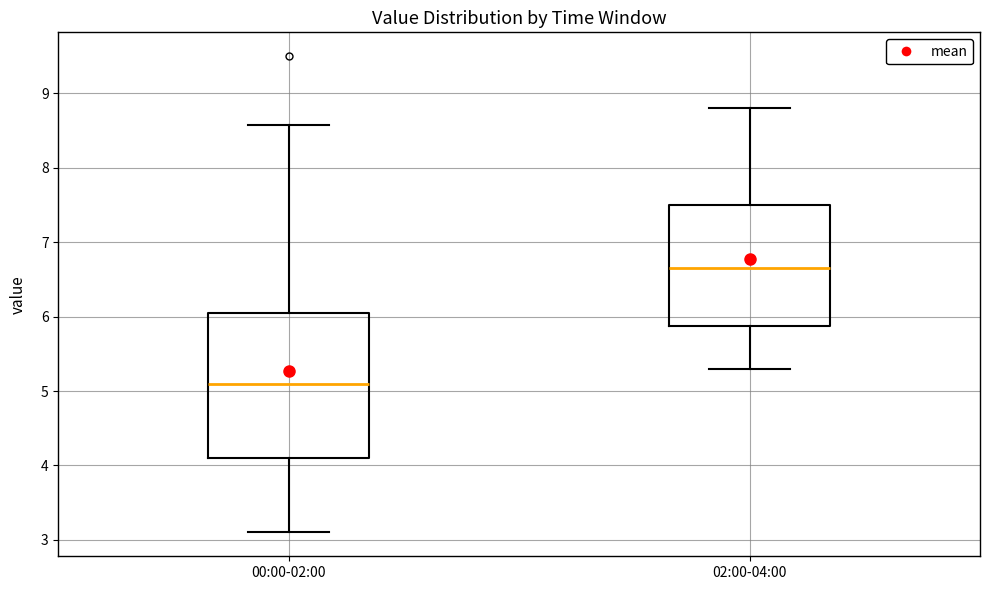

Where does the upper whisker of the box for 02:00-04:00 end on the y-axis? The values are not printed on the chart, so give them approximately, as read against the axis.

8.8